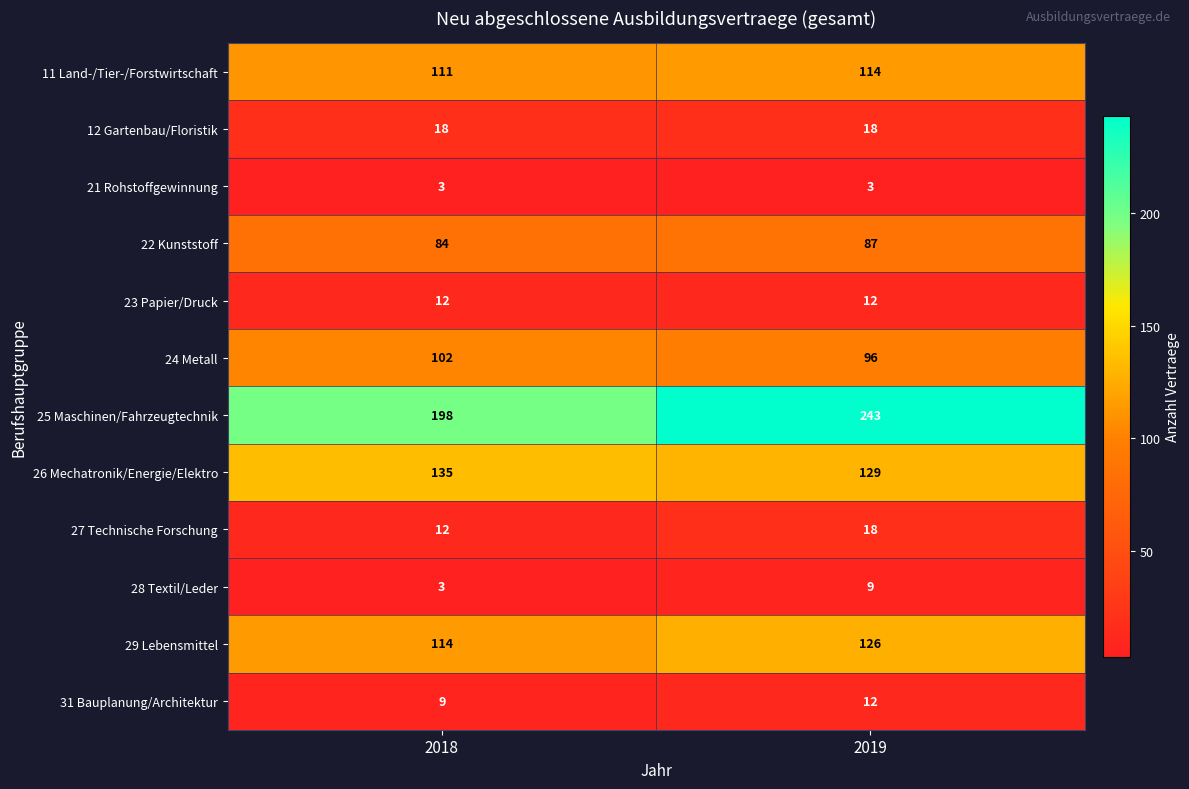

Which category has the highest value across all series?

2019